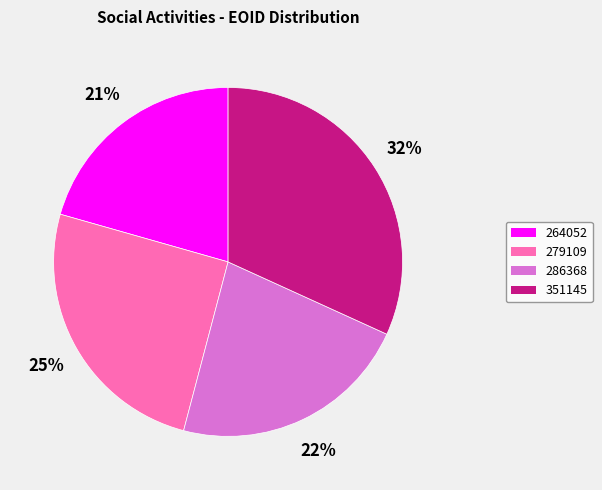

What is the ratio of the value at 279109 to the value at 286368?

1.1